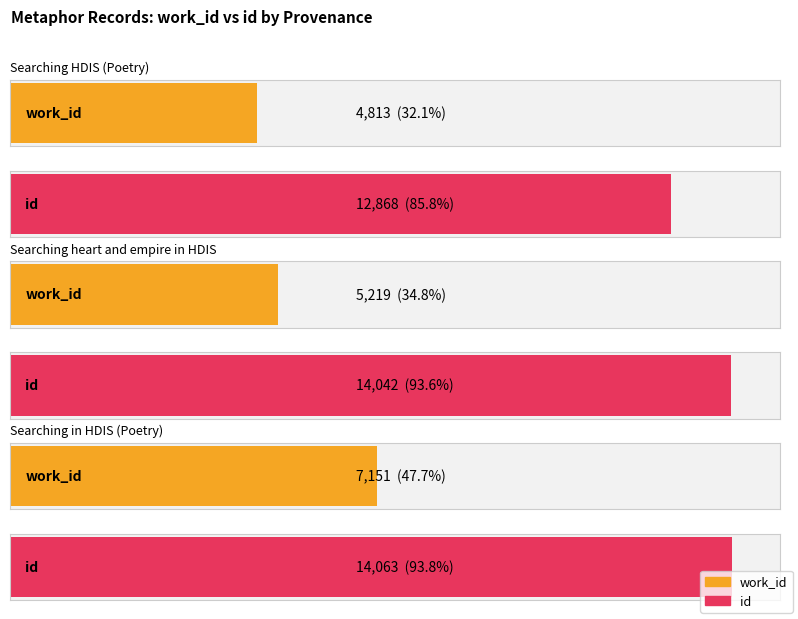

What is the value of the id bar at the 3rd from the left?

14063